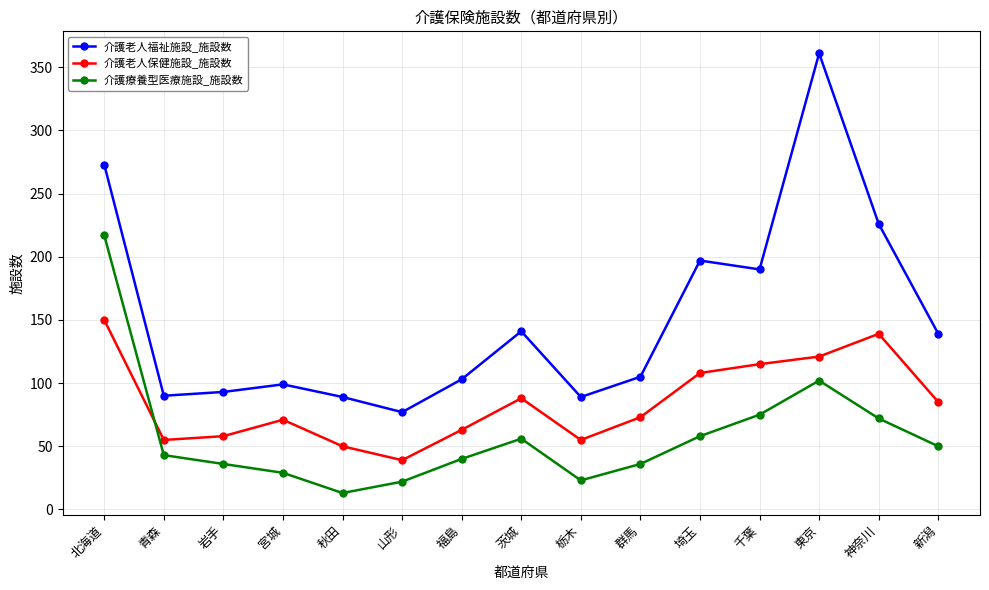

Which series has the largest range (max minus min)?

介護老人福祉施設_施設数